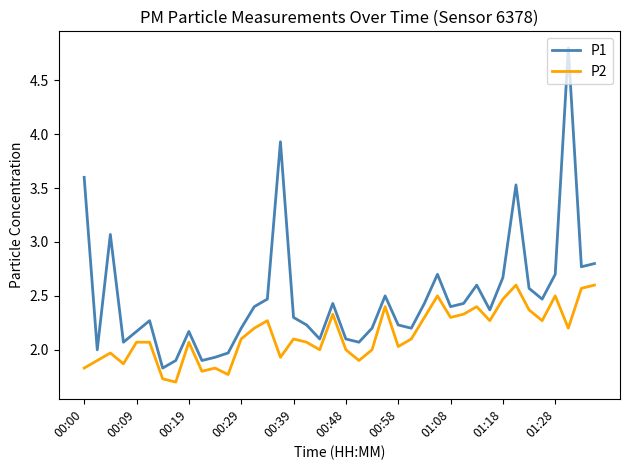

Which series has the widest spread of values?

P1